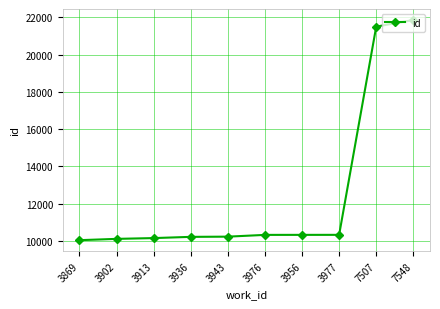

At which label is the value closest to 15943?

7507